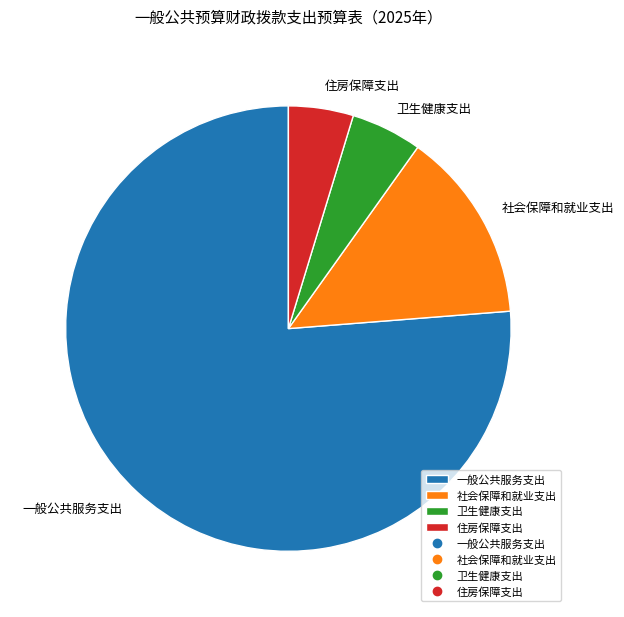

Which slice represents more than half of the pie?

一般公共服务支出